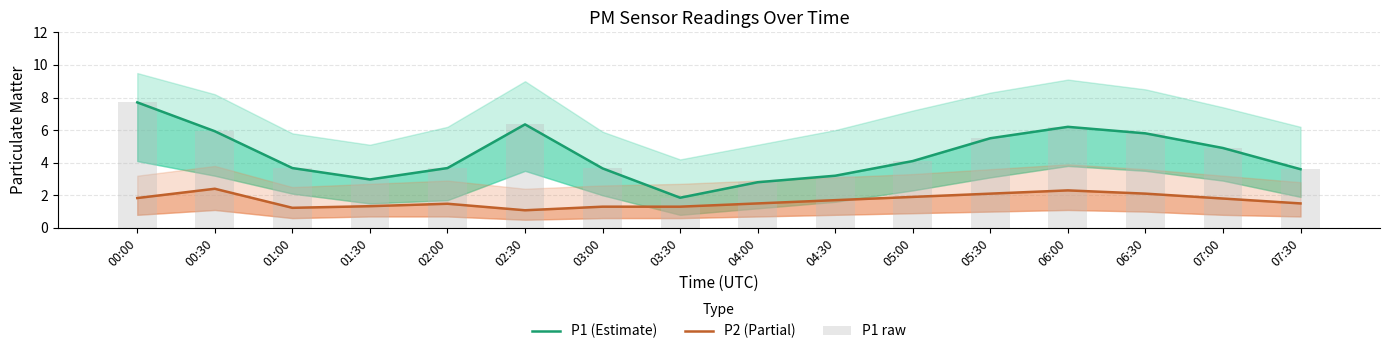

What position from the left is 04:00?

9